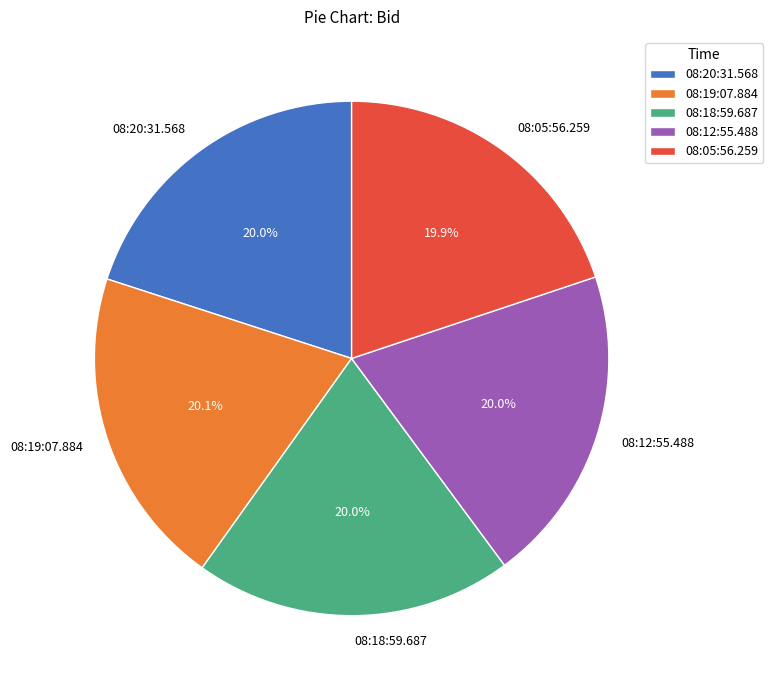

To the nearest percent, what portion does 08:19:07.884 represent?

20%